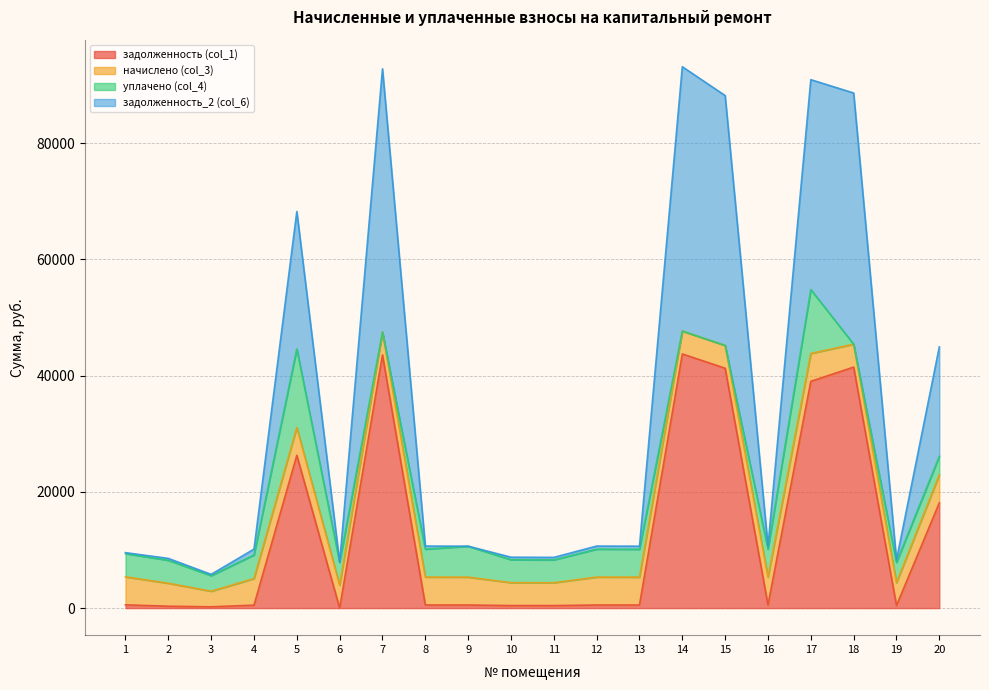

How many interior local valleys does the задолженность_2 (col_6) series have?

6